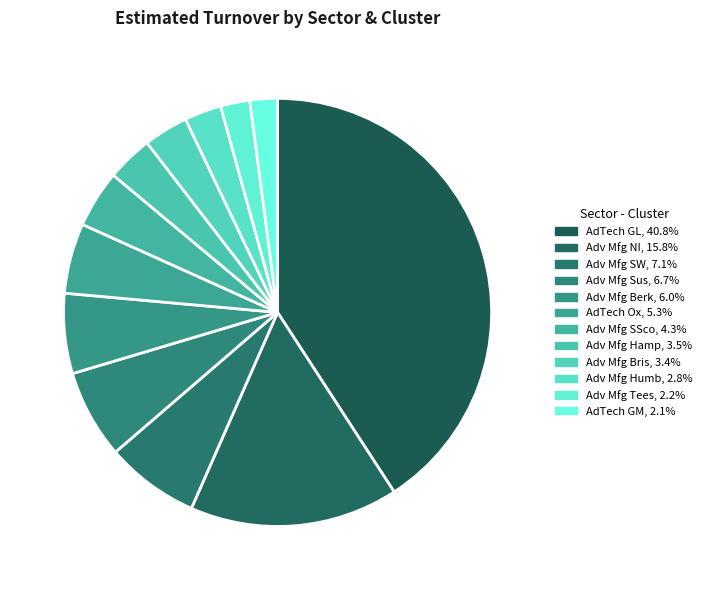

Is there any slice that represents more than half of the pie?

No